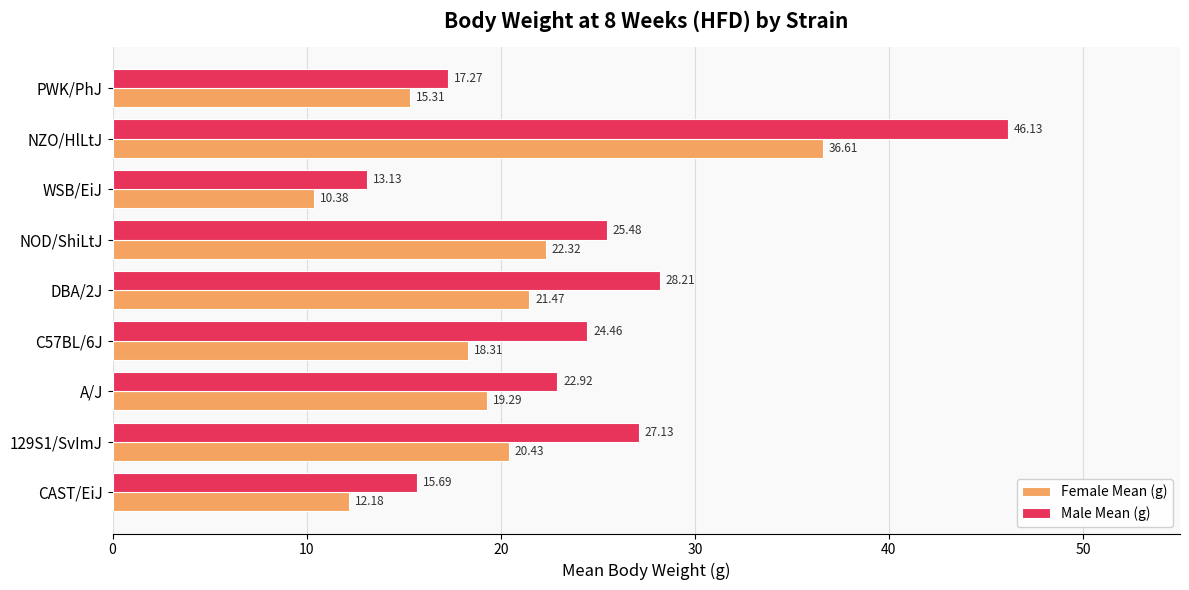

At which category does the chart reach its peak across all series?

NZO/HlLtJ